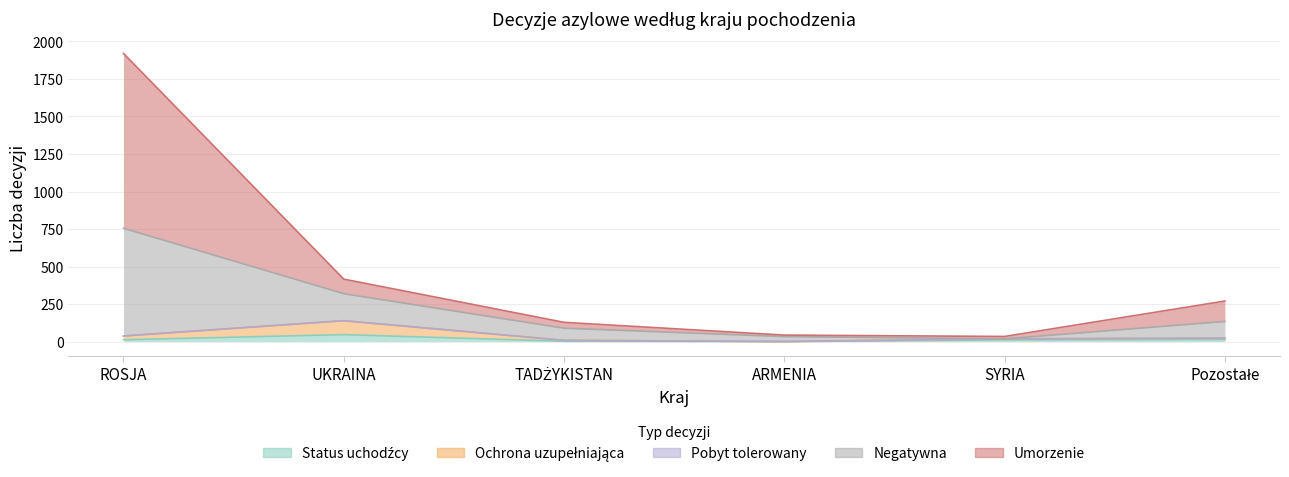

True or false: Ochrona uzupełniająca and Negatywna cross at least once.

False